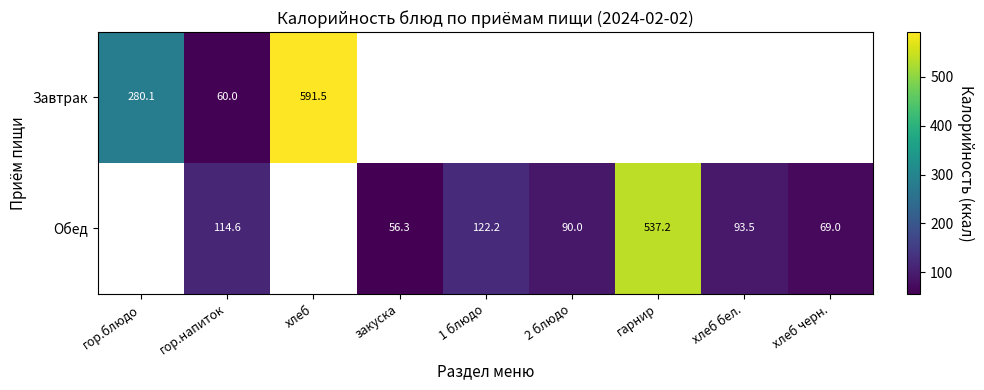

At which label does Завтрак reach its peak?

хлеб